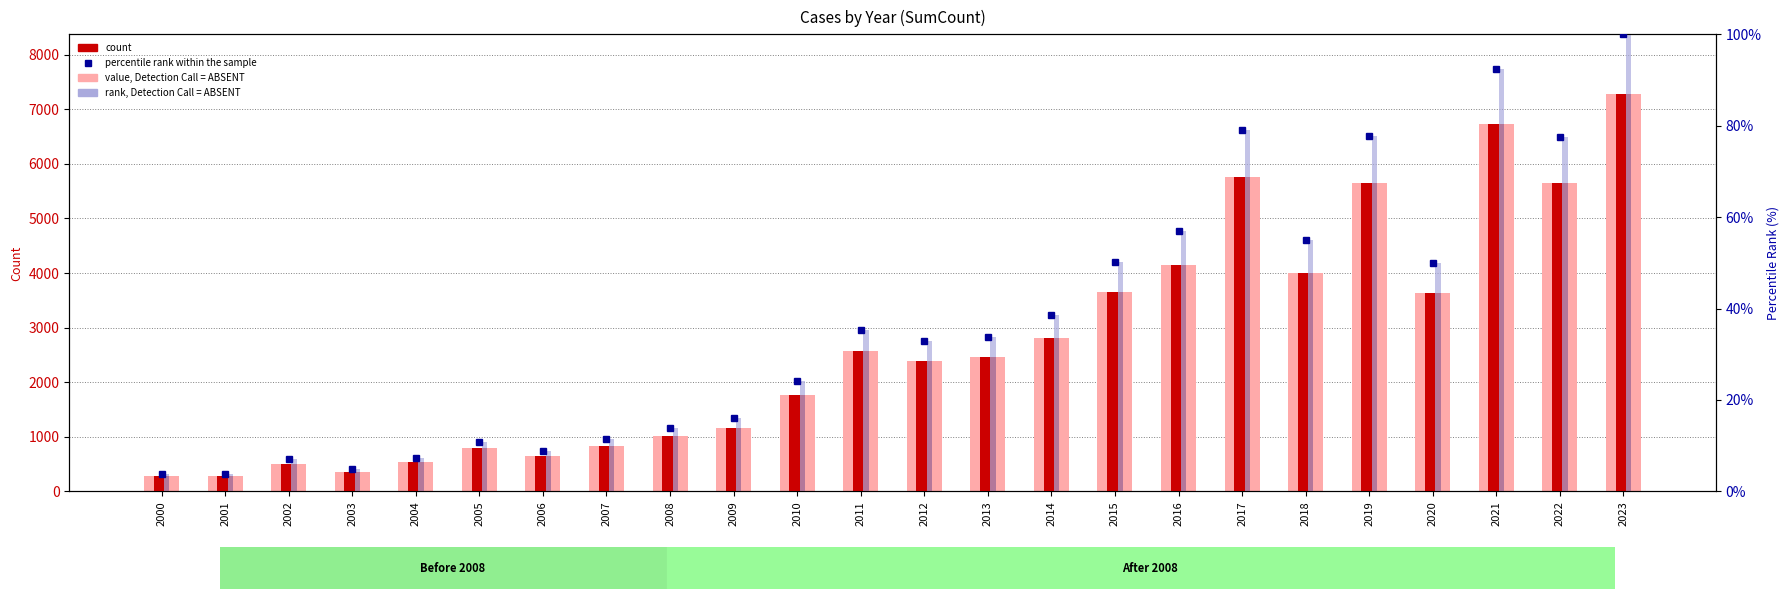

What is the total value across all series at 2013?

4943.7